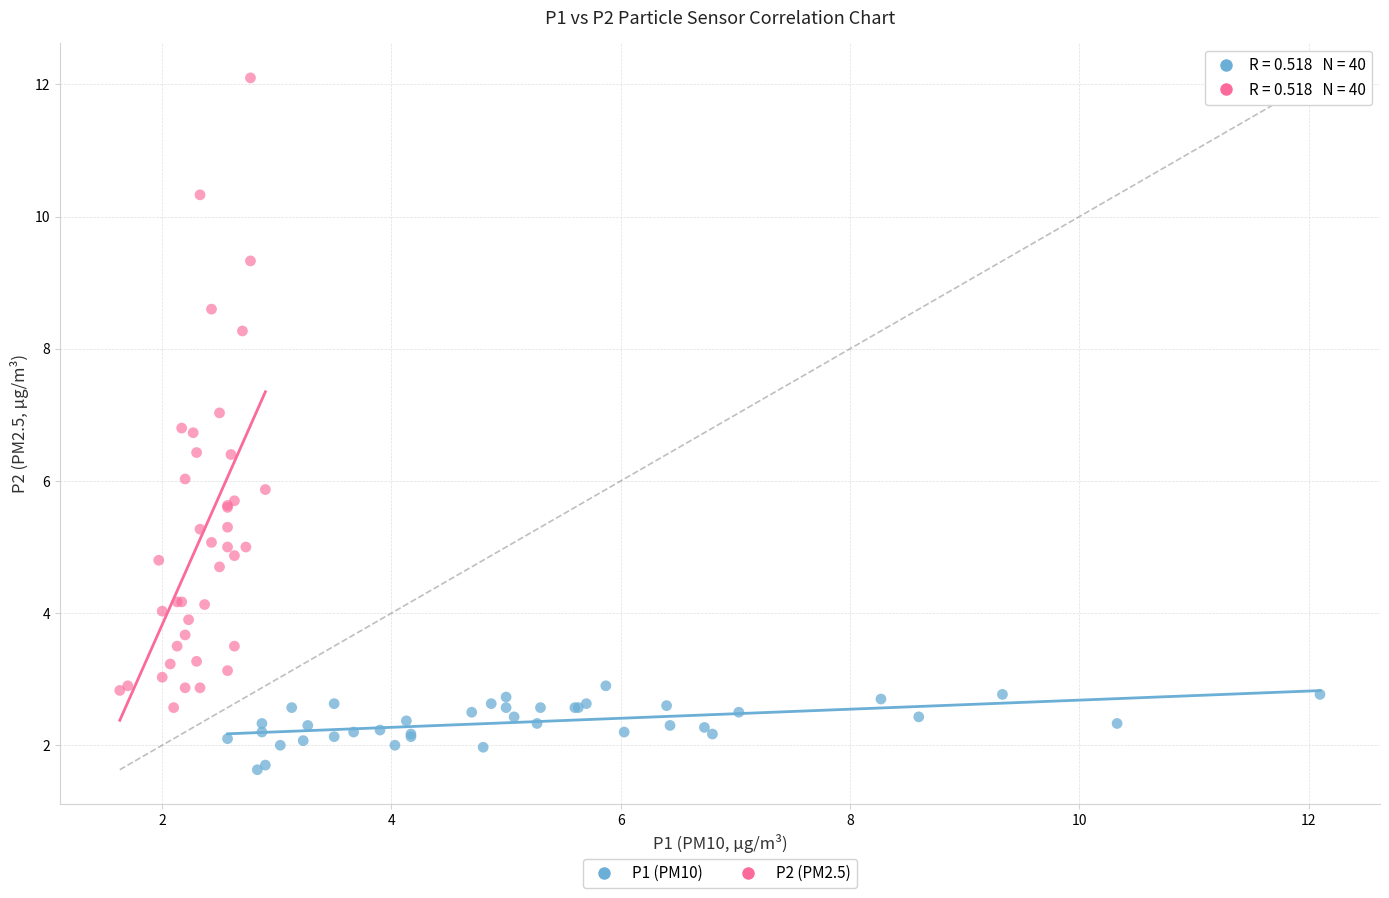

Which series has the widest spread of Y values?

P2 (PM2.5)